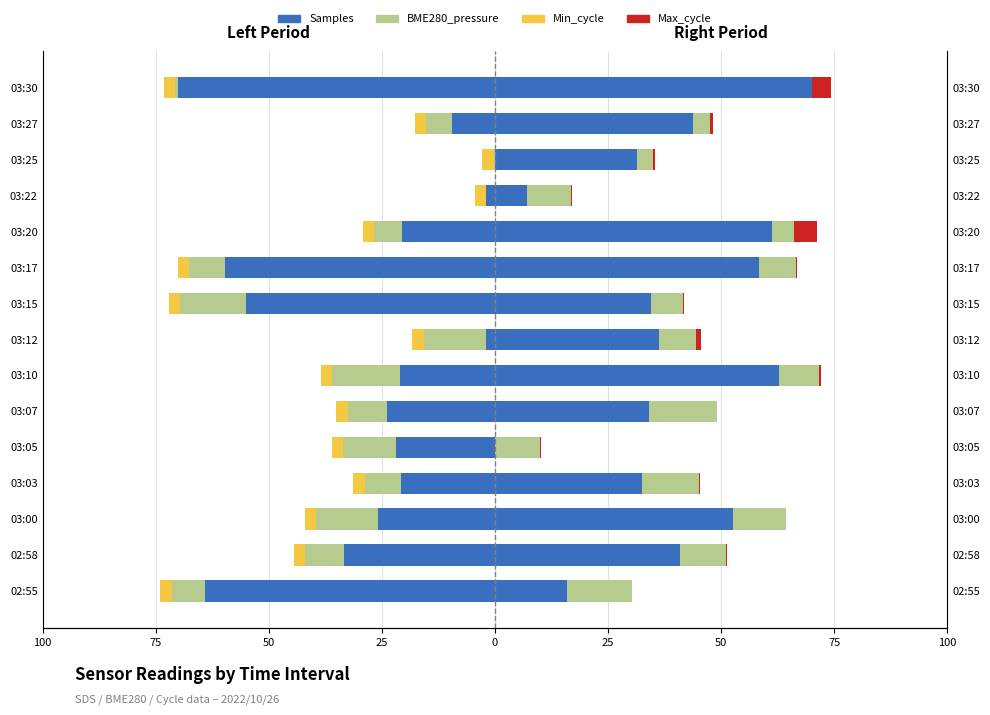

What is the difference between the maximum and minimum values in the BME280_pressure (left) series?

15.0